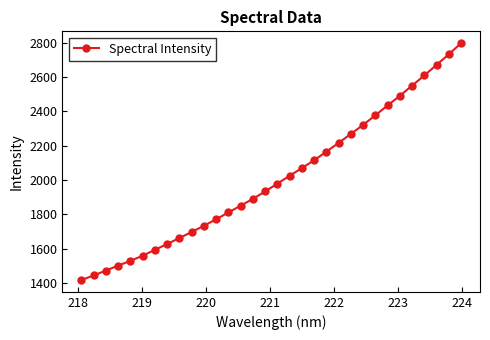

What is the value of the 14th point from the left?

1850.8